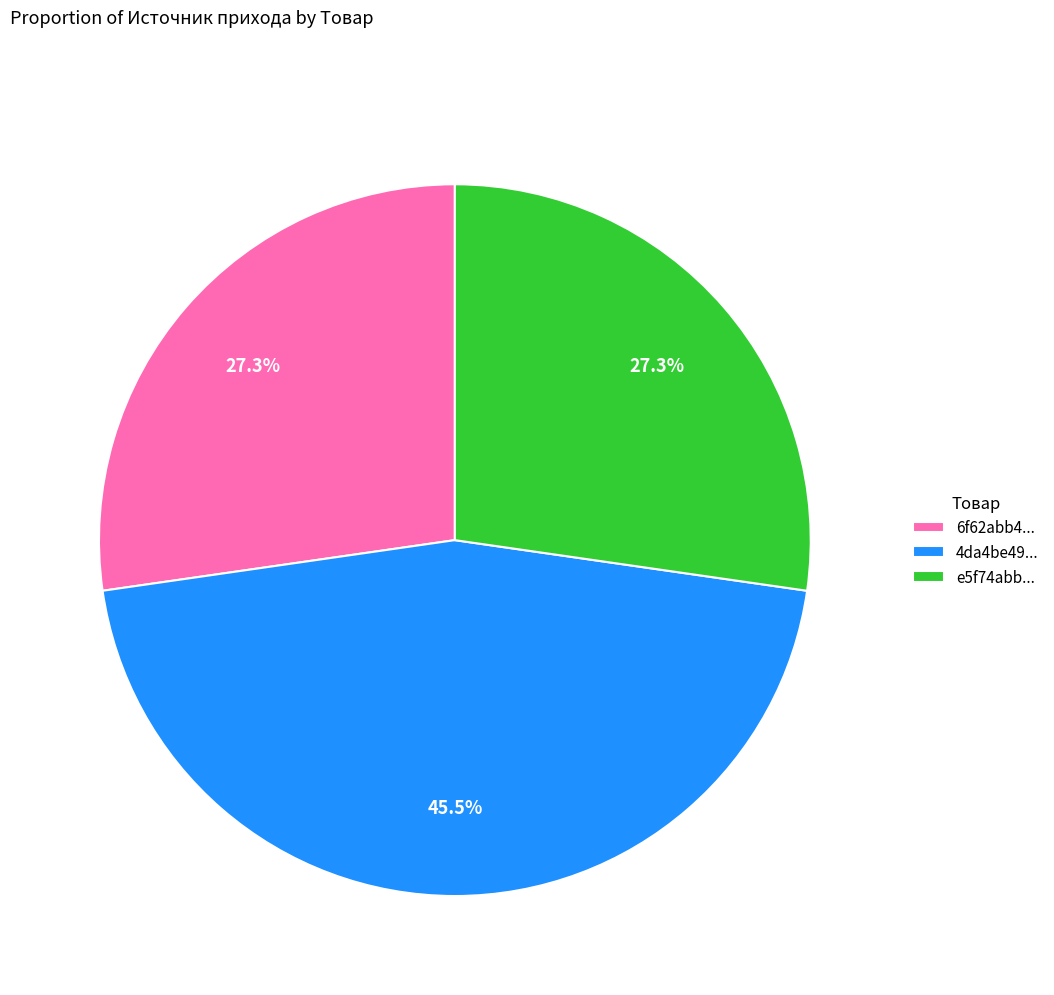

Count the number of slices in the pie.

3